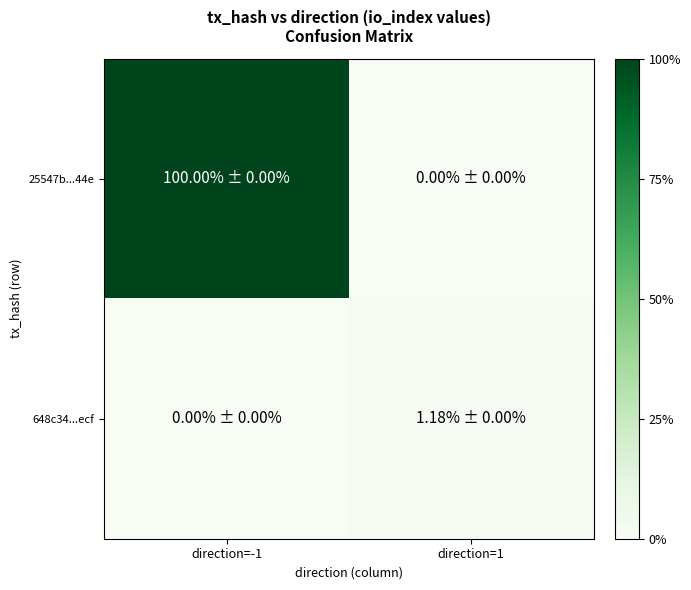

Reading left to right, extract all data points from this chart.

25547b...44e: direction=-1=339	direction=1=0
648c34...ecf: direction=-1=0	direction=1=4